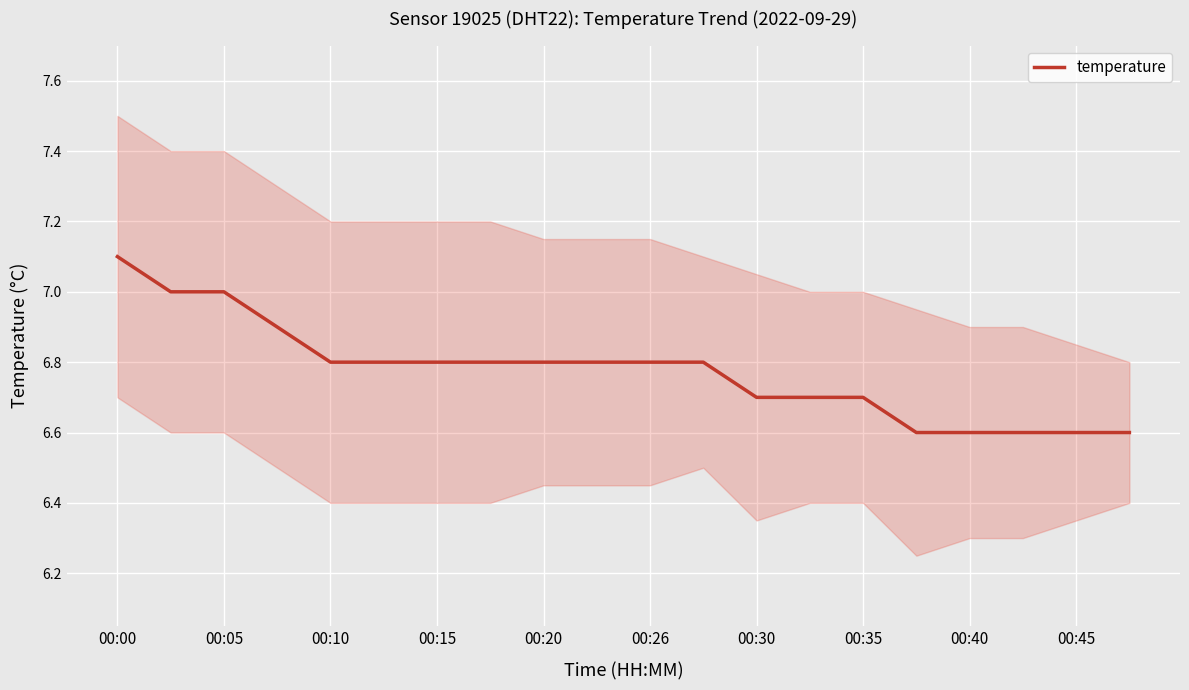

True or false: there are more than 2 points higher than both neighbors.

False